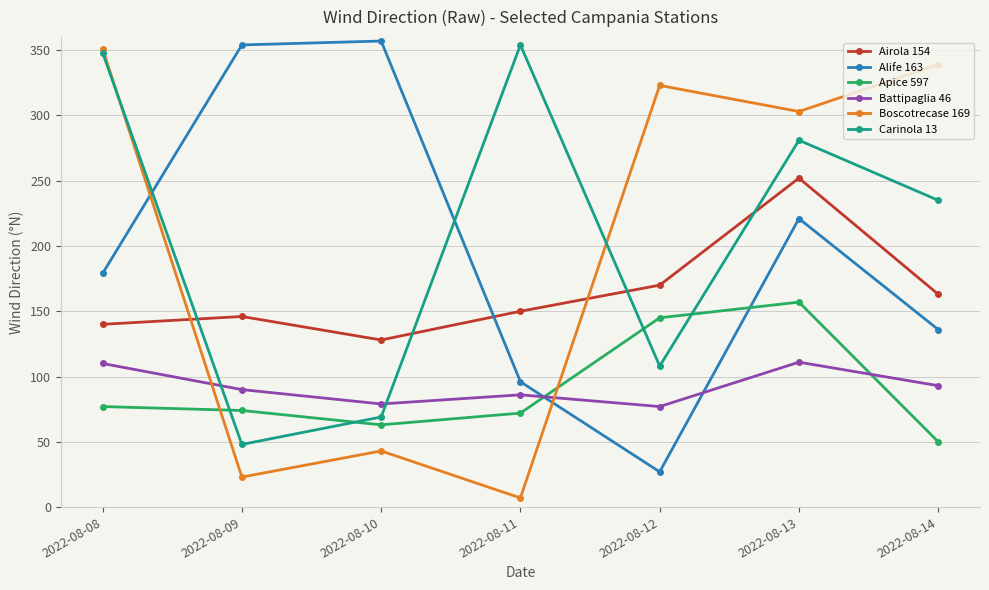

What is the greatest value displayed?

357